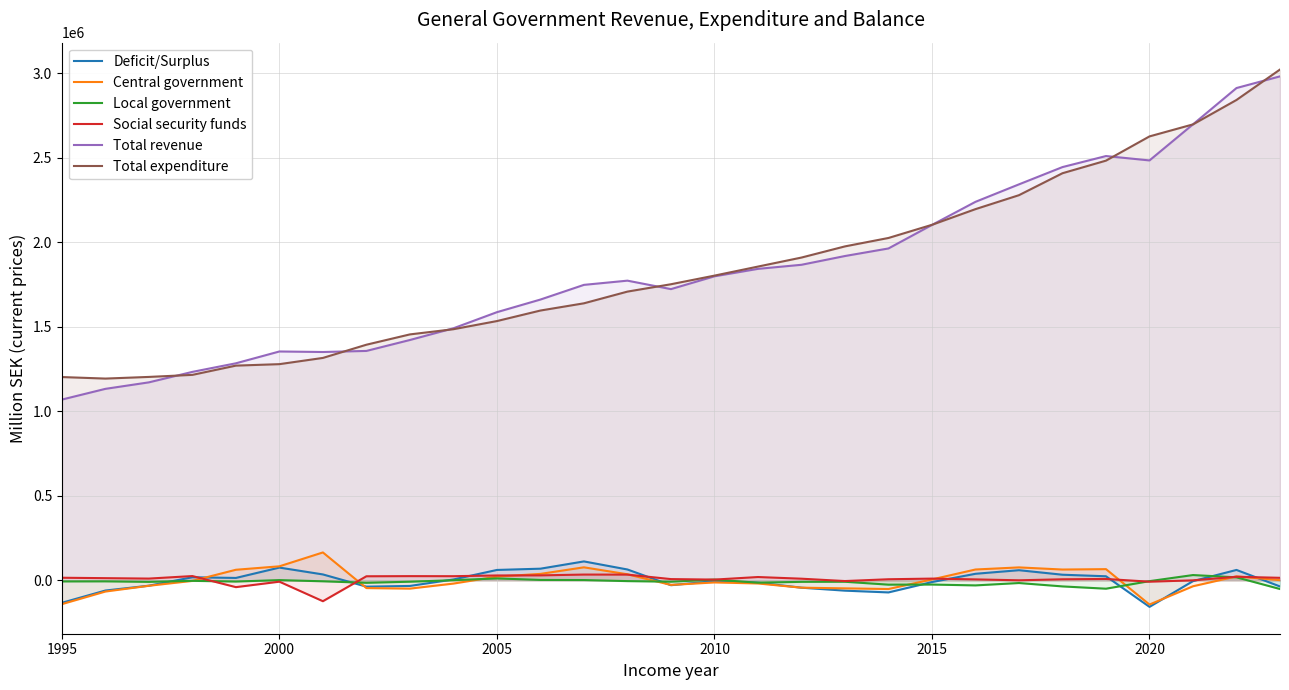

How many times do Deficit/Surplus and Social security funds cross each other?

8